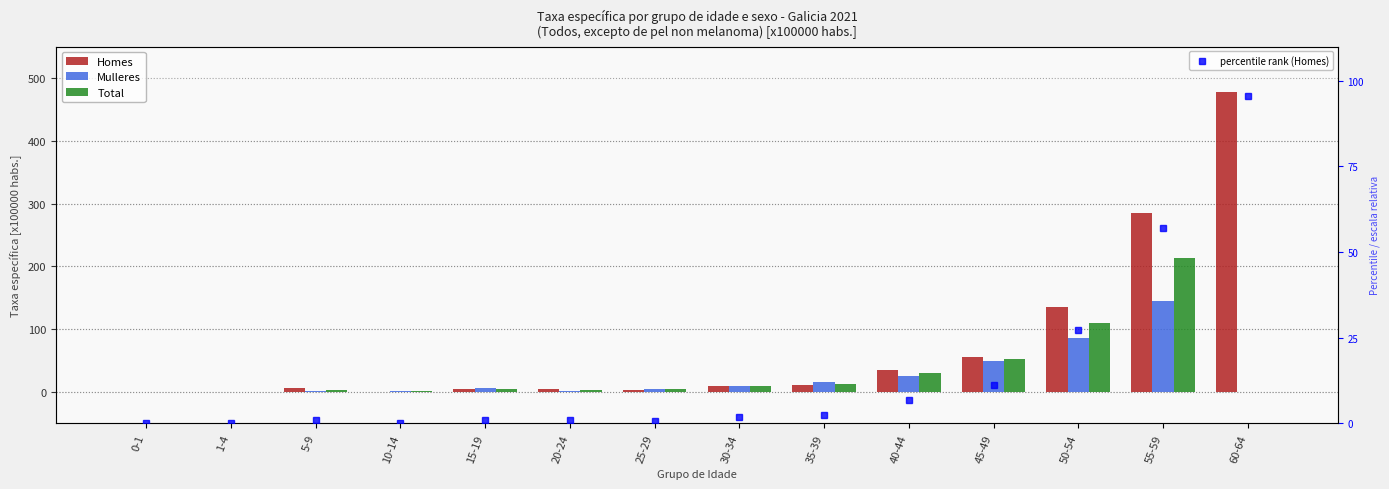

Is the value of percentile rank (Homes) at 35-39 greater than the value of Total at 1-4?

Yes